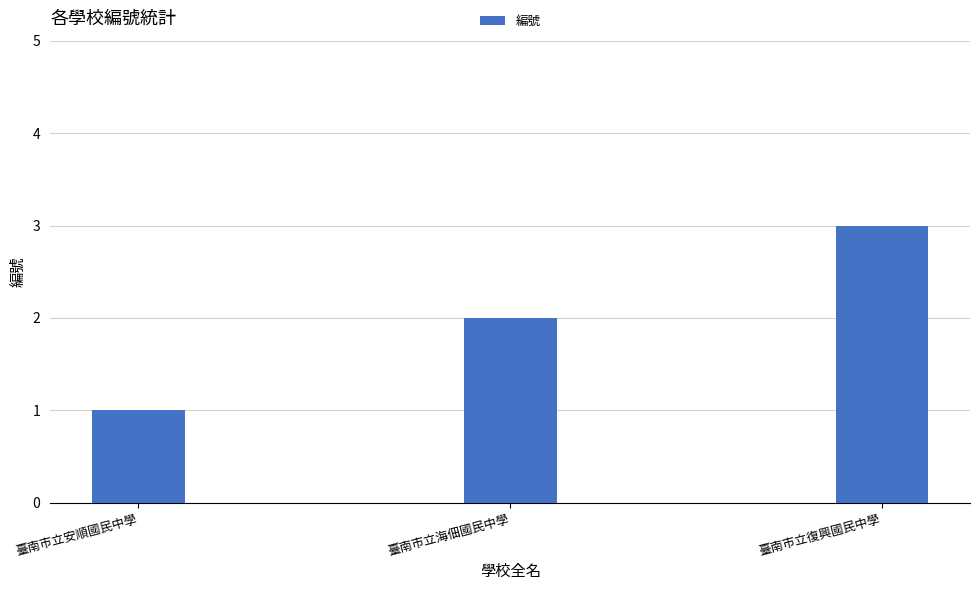

List the labels in order of value, largest first.

臺南市立復興國民中學, 臺南市立海佃國民中學, 臺南巿立安順國民中學